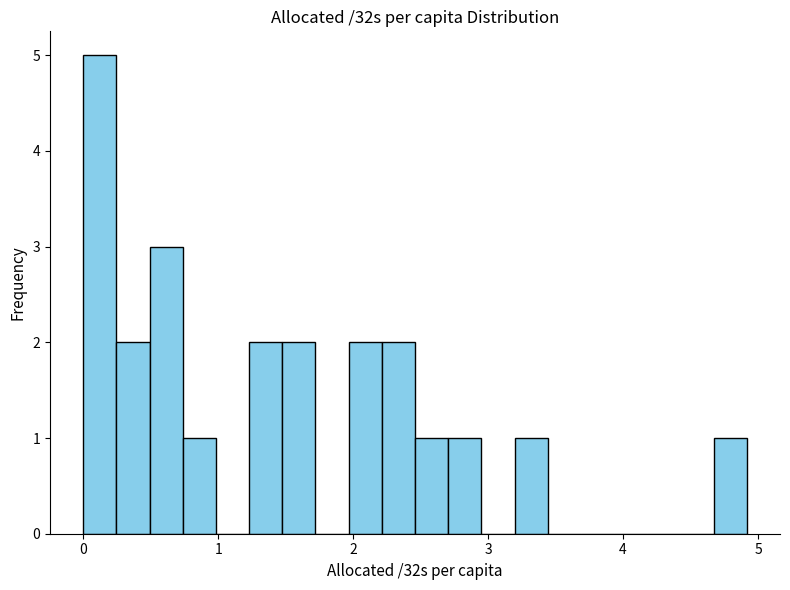

Around what value on the x-axis is the tallest bar? Give the approximate position of its centre, as read against the axis.

0.1